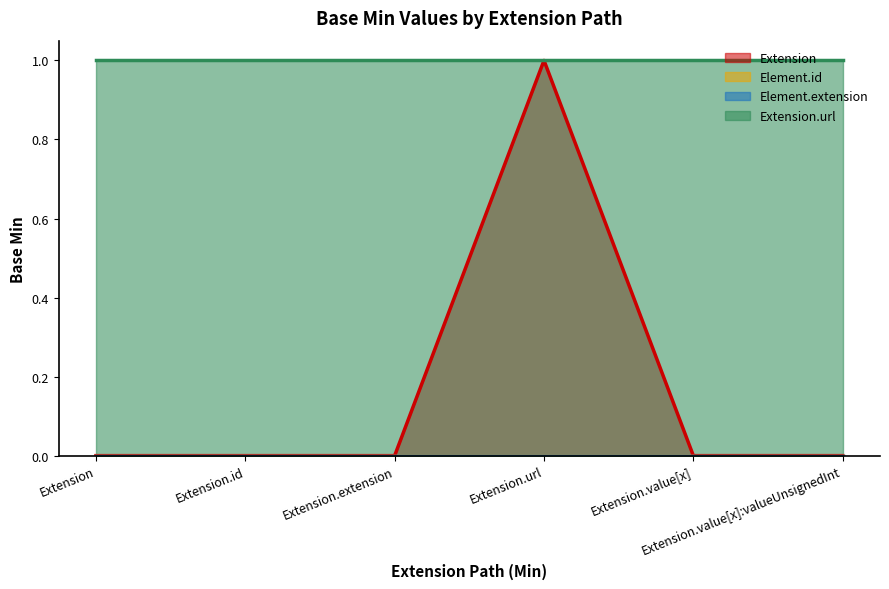

True or false: Extension has more than 0 points higher than both neighbors.

True